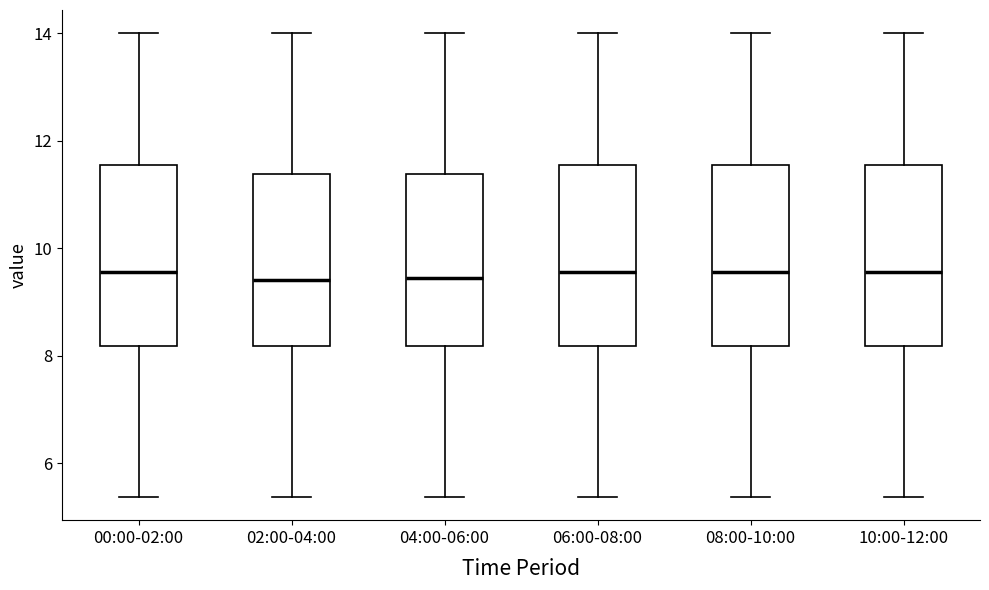

Reading left to right, read every box against the y-axis: the position of its median line, the range the box covers, and the ends of its whiskers. The values are not printed on the chart, so give them approximately, as read against the axis.

00:00-02:00: median 9.6, box 8.2 to 11.6, whiskers 5.4 to 14.0
02:00-04:00: median 9.4, box 8.2 to 11.4, whiskers 5.4 to 14.0
04:00-06:00: median 9.4, box 8.2 to 11.4, whiskers 5.4 to 14.0
06:00-08:00: median 9.6, box 8.2 to 11.6, whiskers 5.4 to 14.0
08:00-10:00: median 9.6, box 8.2 to 11.6, whiskers 5.4 to 14.0
10:00-12:00: median 9.6, box 8.2 to 11.6, whiskers 5.4 to 14.0